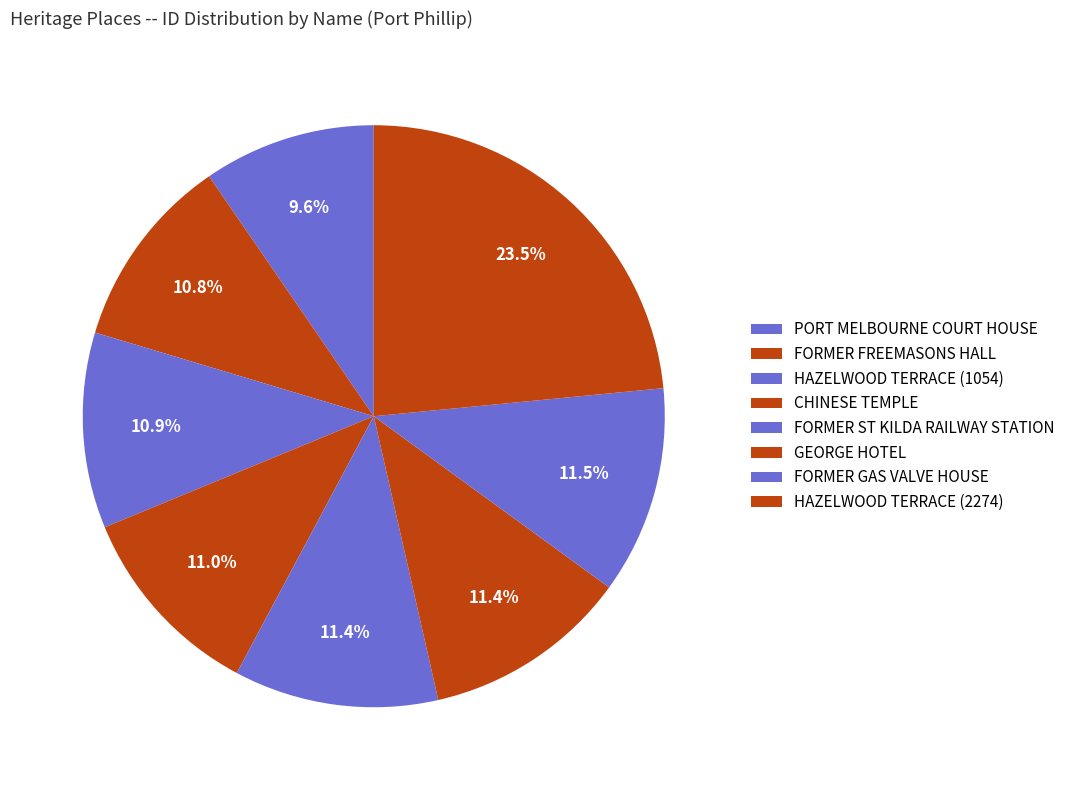

Is there any slice that represents more than half of the pie?

No